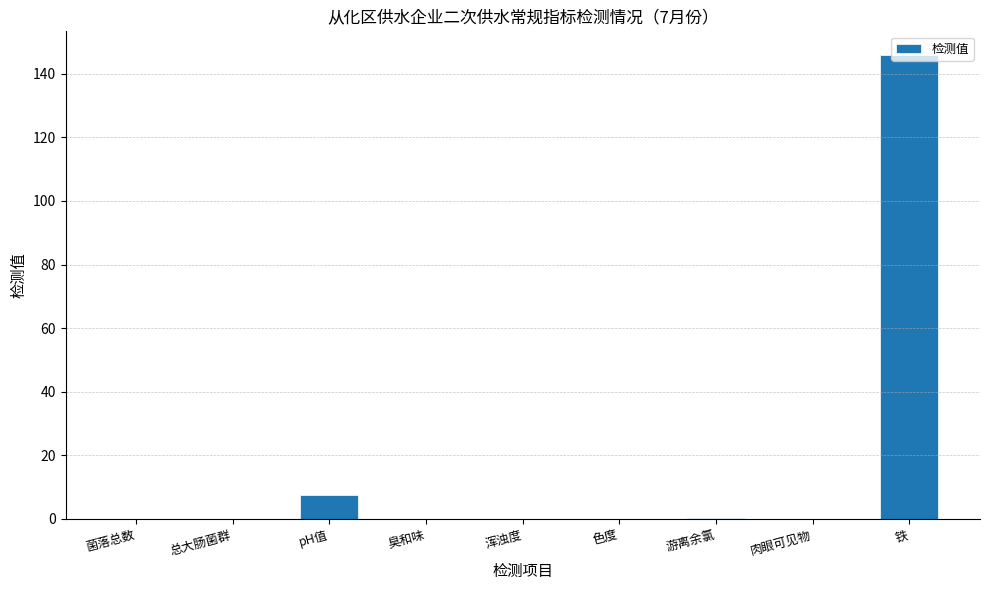

What is the change in value from pH值 to 臭和味?

-7.4